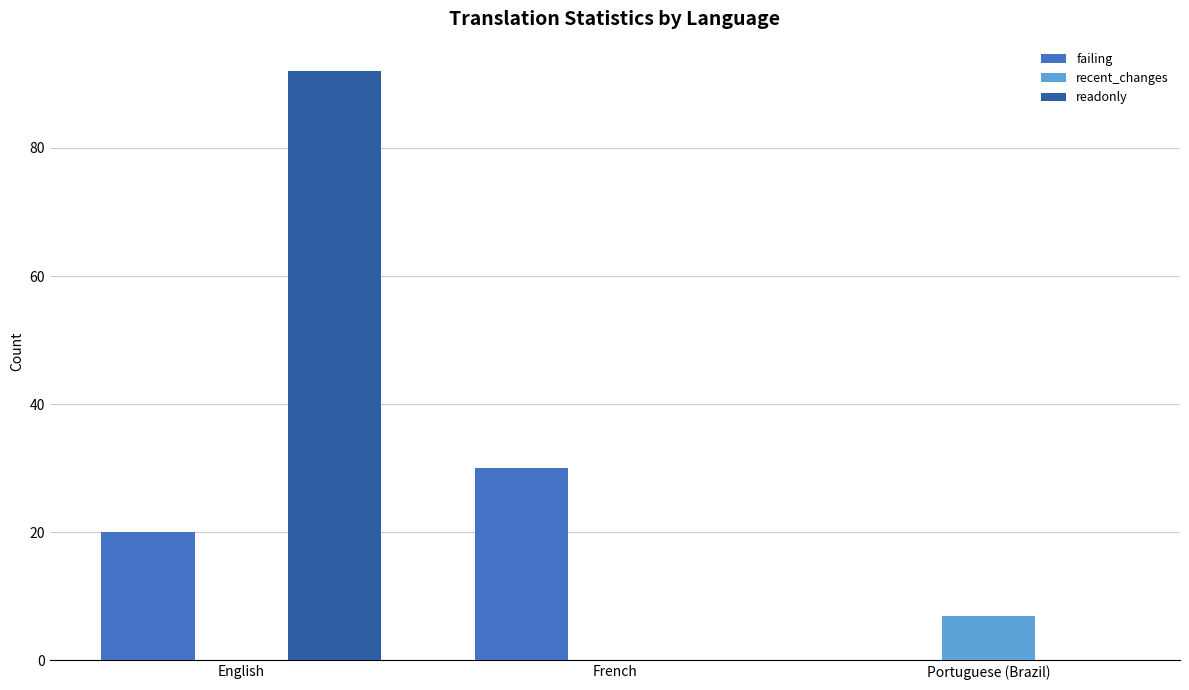

What is the total value across all series at English?

112